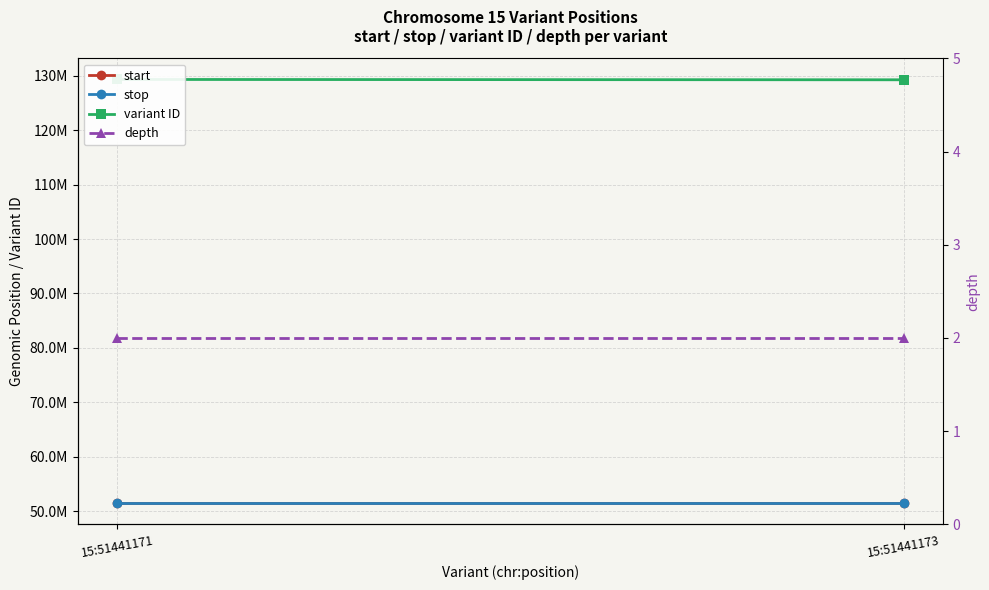

Reading right to left, extract all data points from this chart.

start: 51441173	51441171
stop: 51441174	51441172
variant ID: 129255674	129316746
depth: 2	2